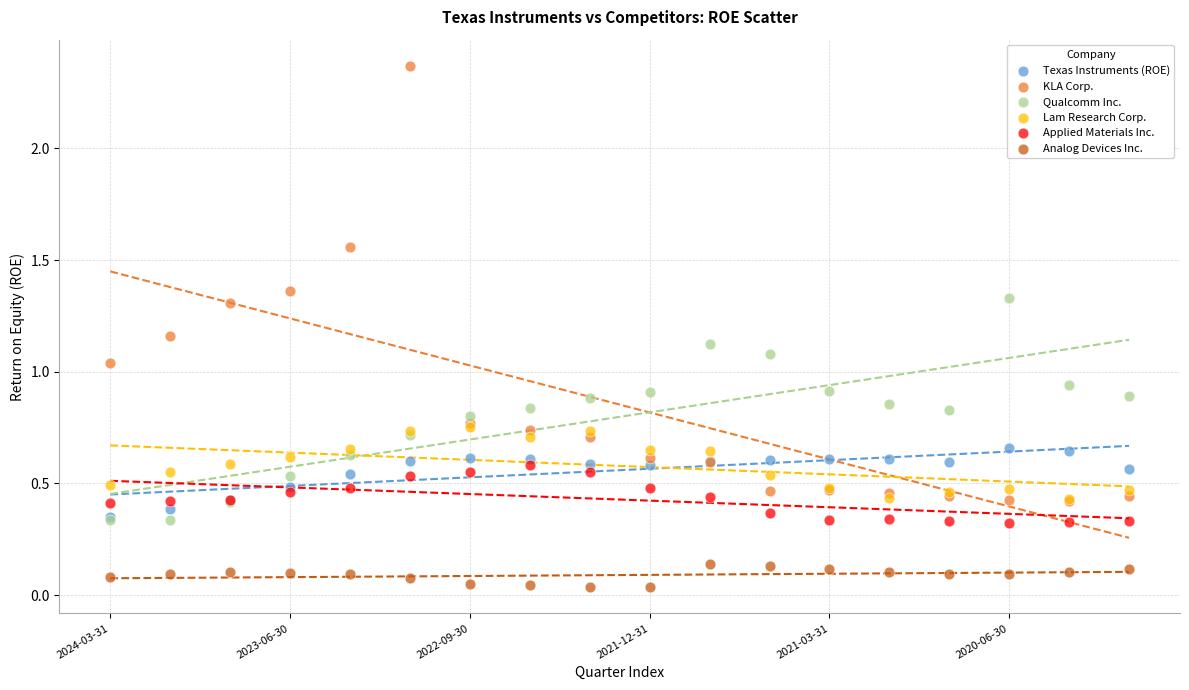

Which series contains the highest Y value?

KLA Corp.